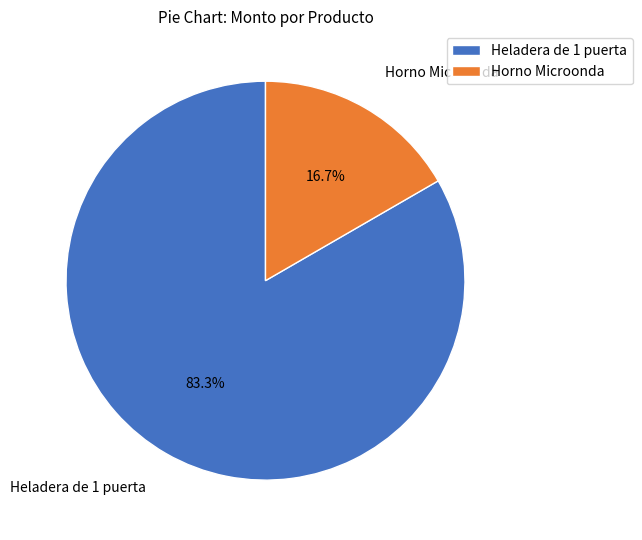

Does Heladera de 1 puerta represent more than half of the total?

Yes